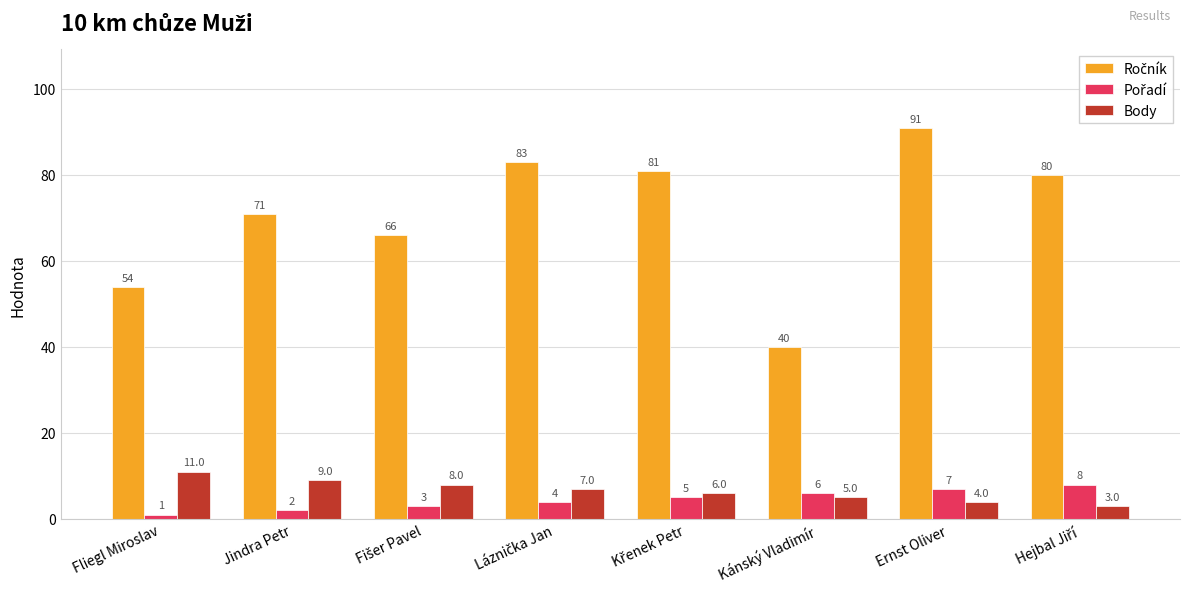

The value of Body at Kánský Vladimír is 9. True or false?

False